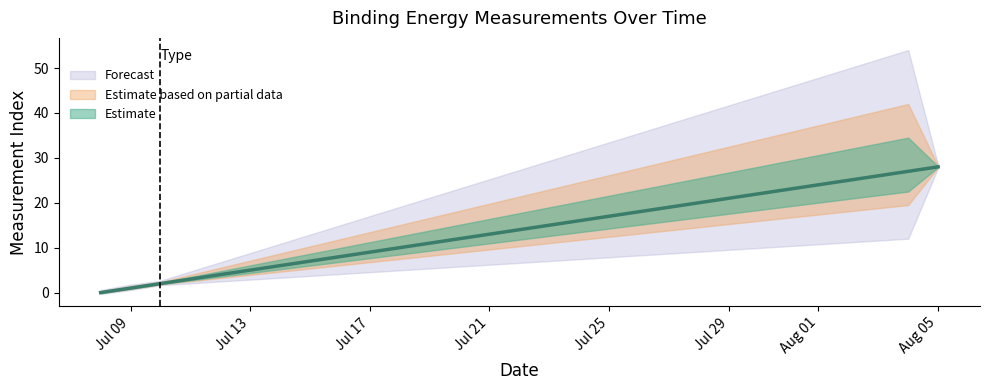

At which category does the chart reach its minimum across all series?

2015-07-08